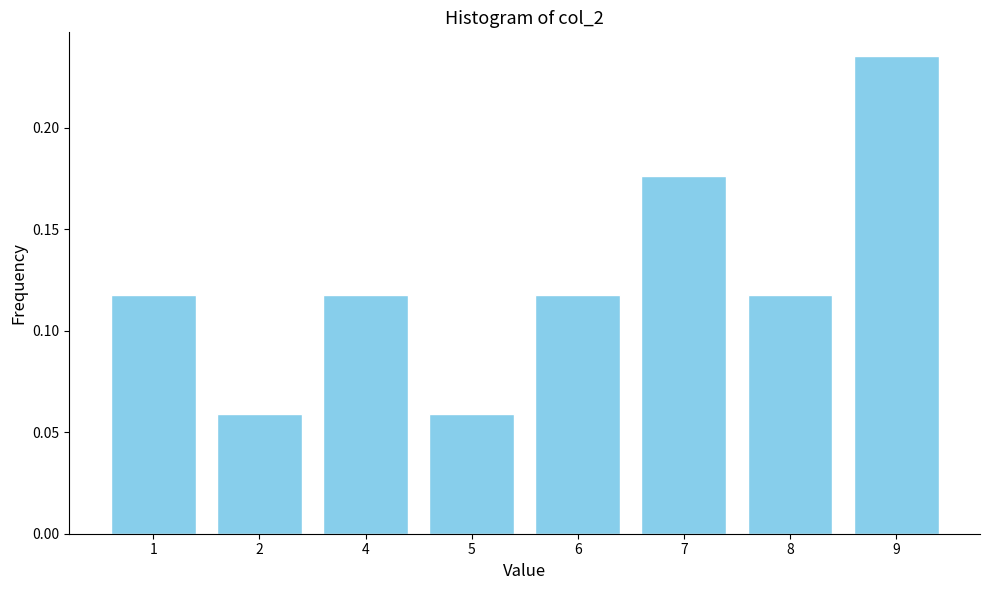

Which category has the highest value across all series?

9